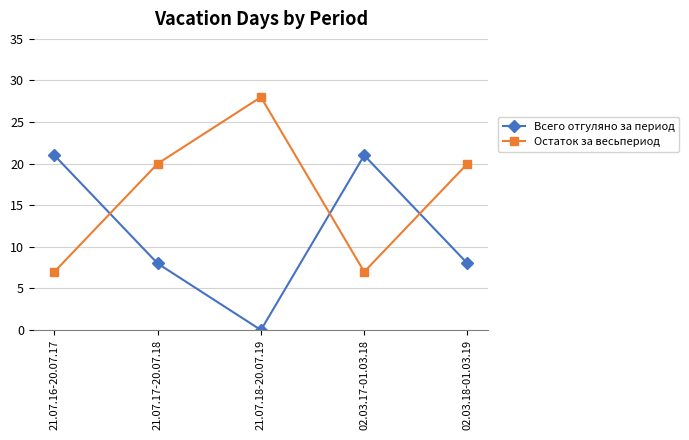

At how many categories does at least one series exceed 25?

1